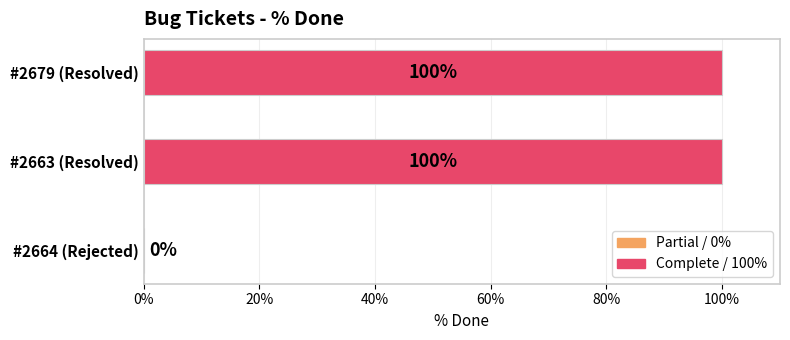

What is the maximum value shown in the chart?

100